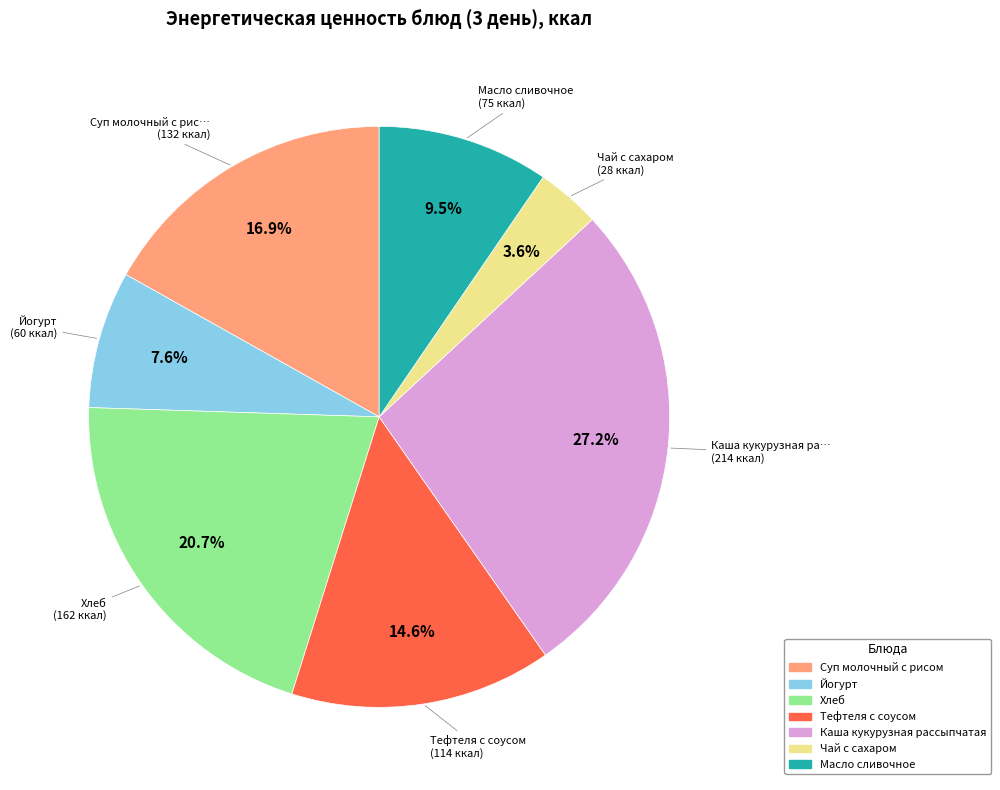

What is the ratio of the value at Йогурт to the value at Каша кукурузная рассыпчатая?

0.3